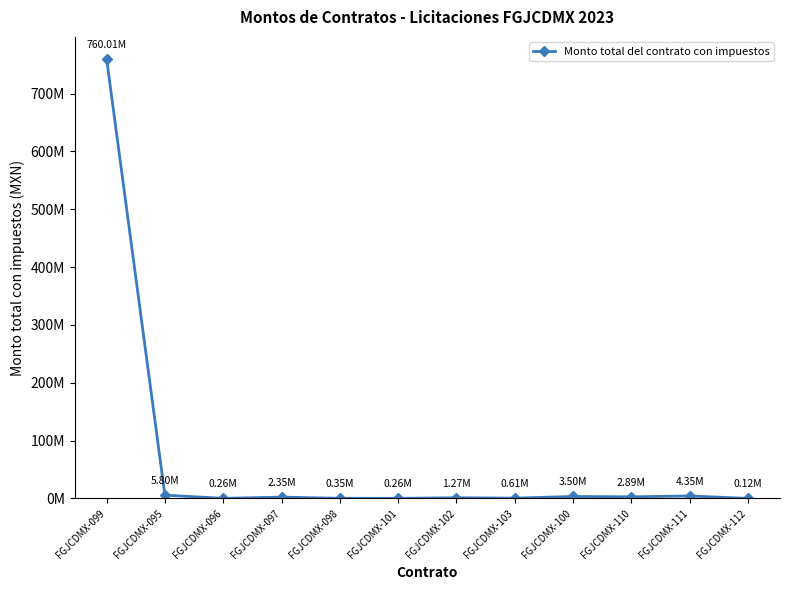

What position from the right is FGJCDMX-099?

12